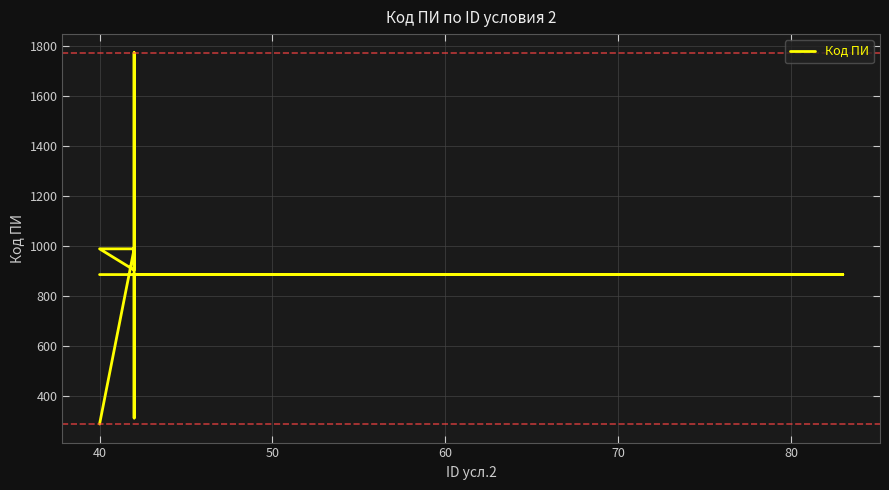

What is the difference between the maximum and second lowest values?

1462